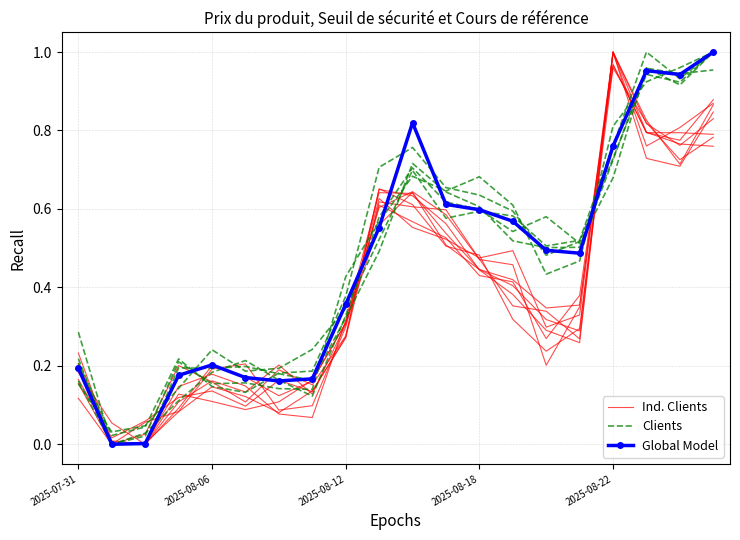

How many categories are shown in the chart?

20